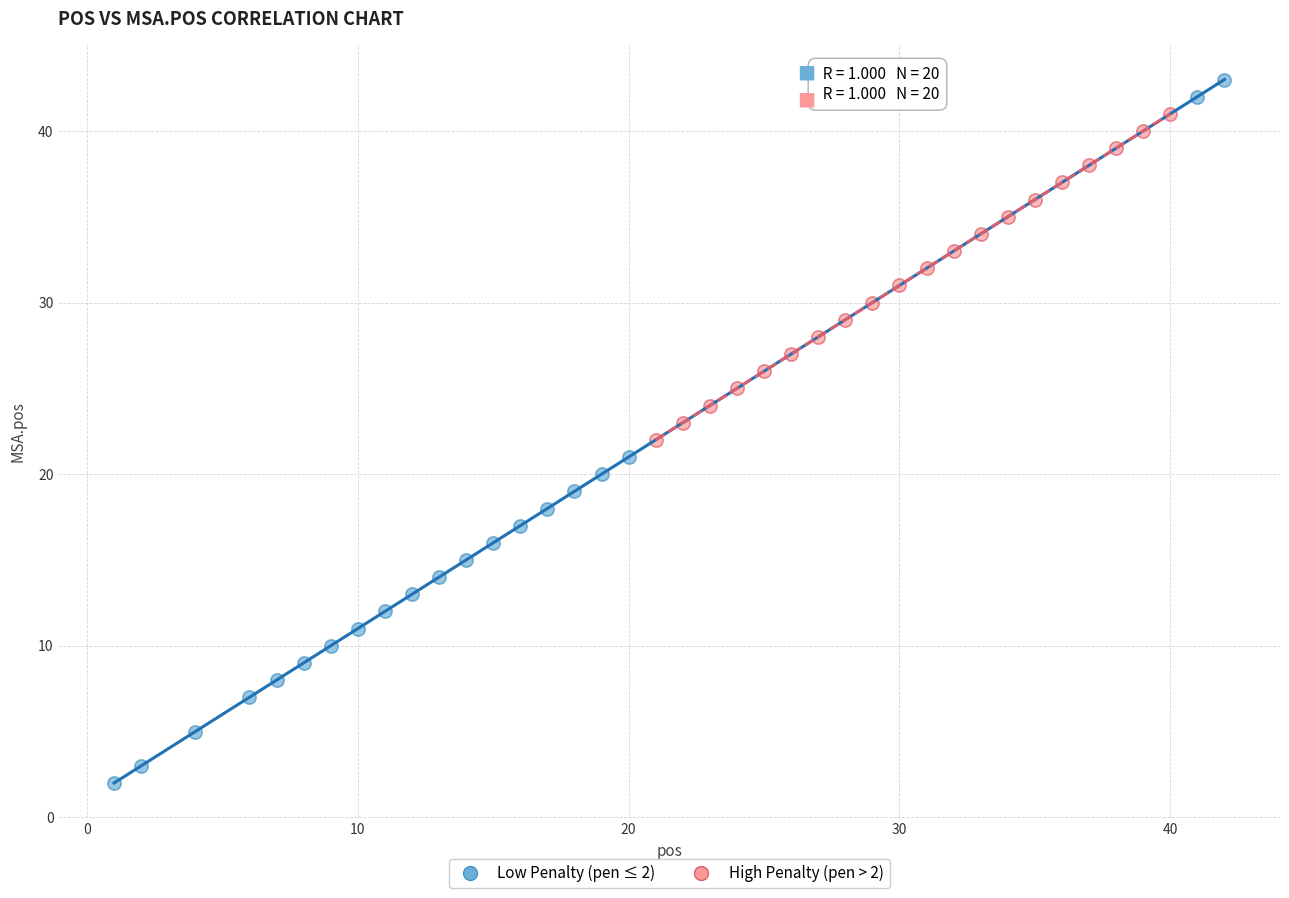

Which series contains the lowest Y value?

Low Penalty (pen ≤ 2)